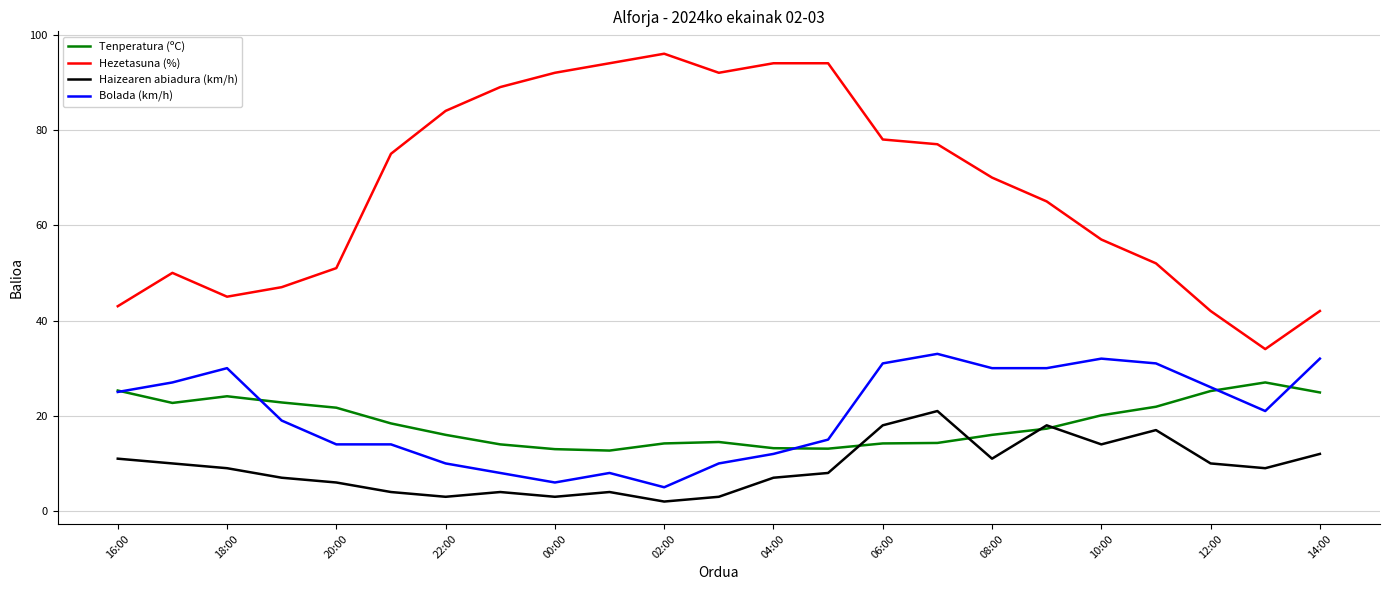

List the series in order of their peak value, lowest first.

Haizearen abiadura (km/h), Tenperatura (ºC), Bolada (km/h), Hezetasuna (%)